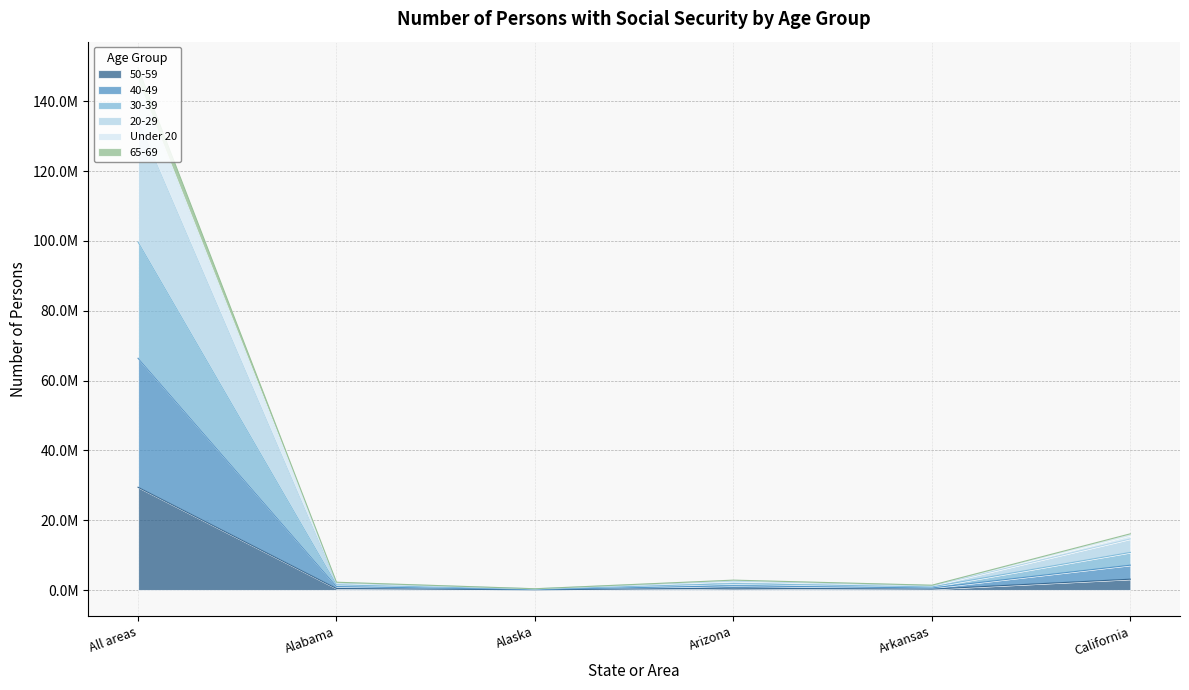

Which label corresponds to the largest value in the chart?

All areas